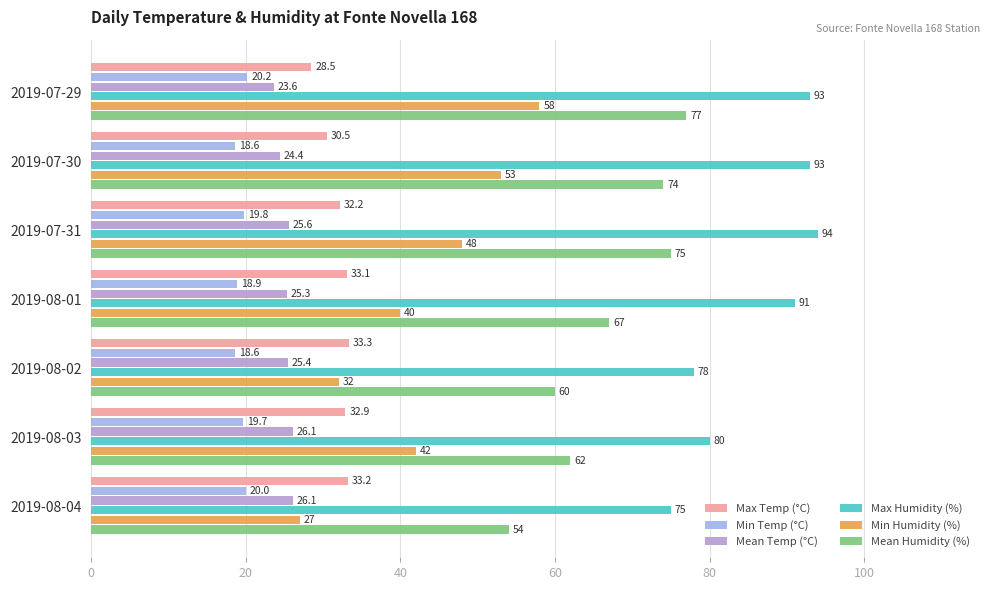

Rank the series by their maximum value, from highest to lowest.

Max Humidity (%), Mean Humidity (%), Min Humidity (%), Max Temp (°C), Mean Temp (°C), Min Temp (°C)